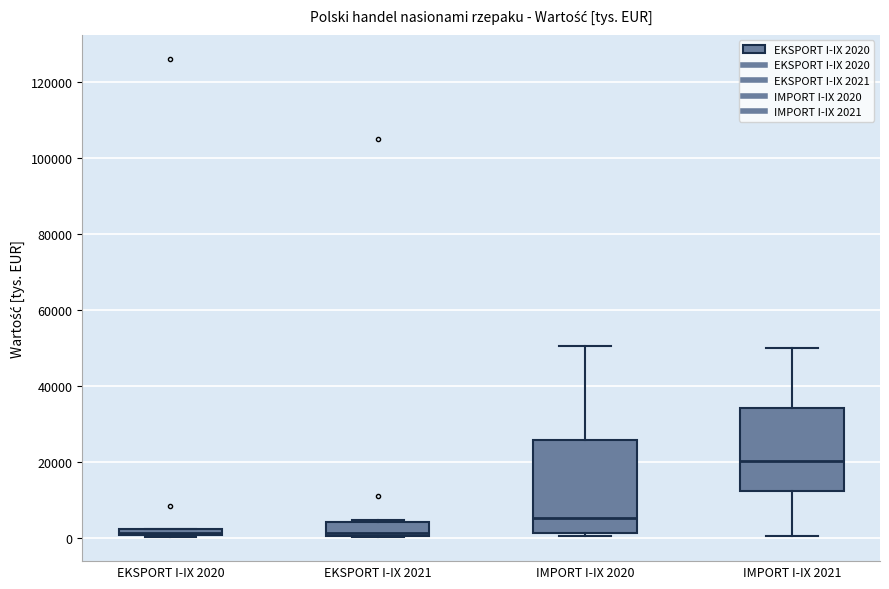

Which box is the tallest, from its lower edge to its upper edge?

IMPORT I-IX 2020